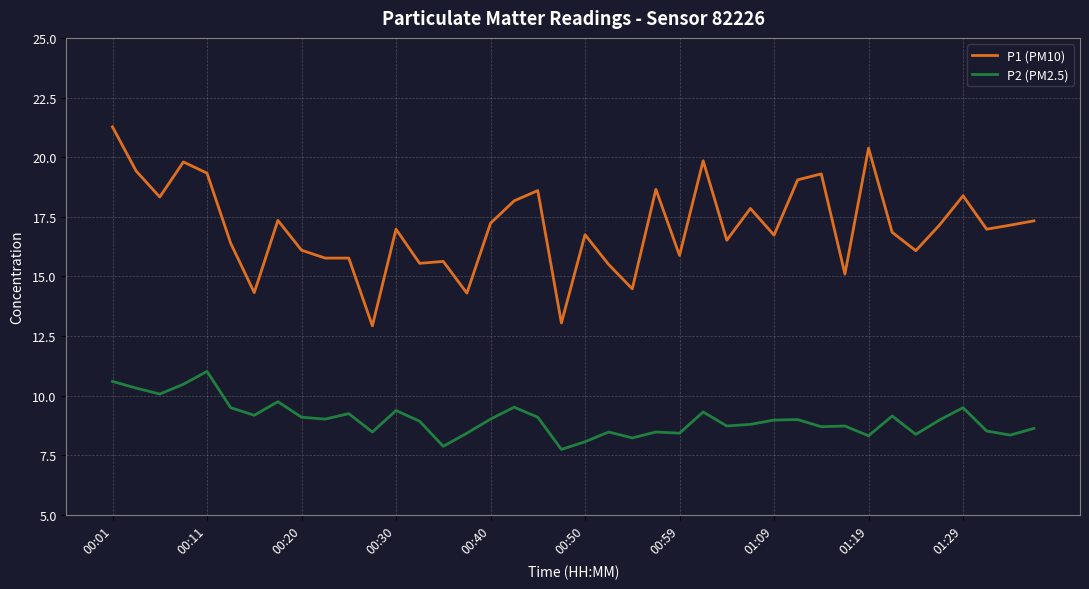

Which series has the largest total across all categories?

P1 (PM10)